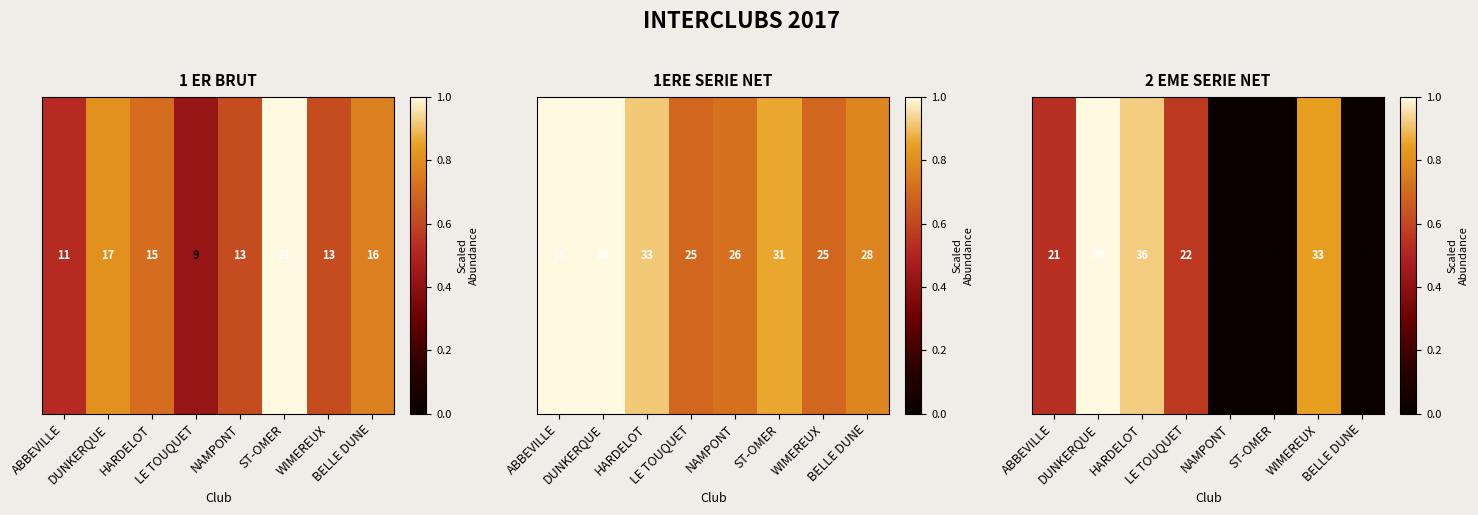

What is the difference between the maximum and second lowest values?

1.0